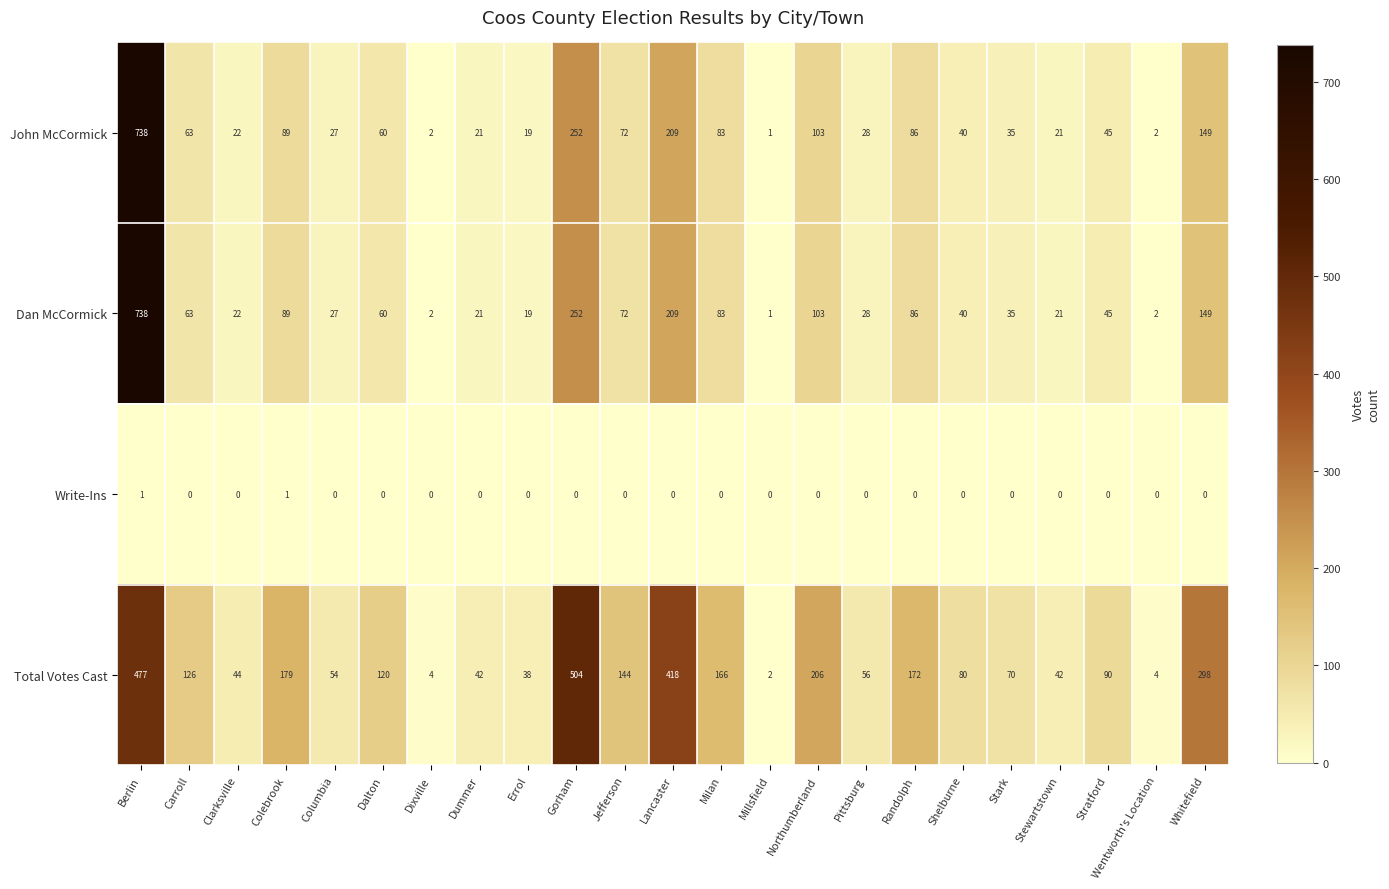

What is the greatest value displayed?

738